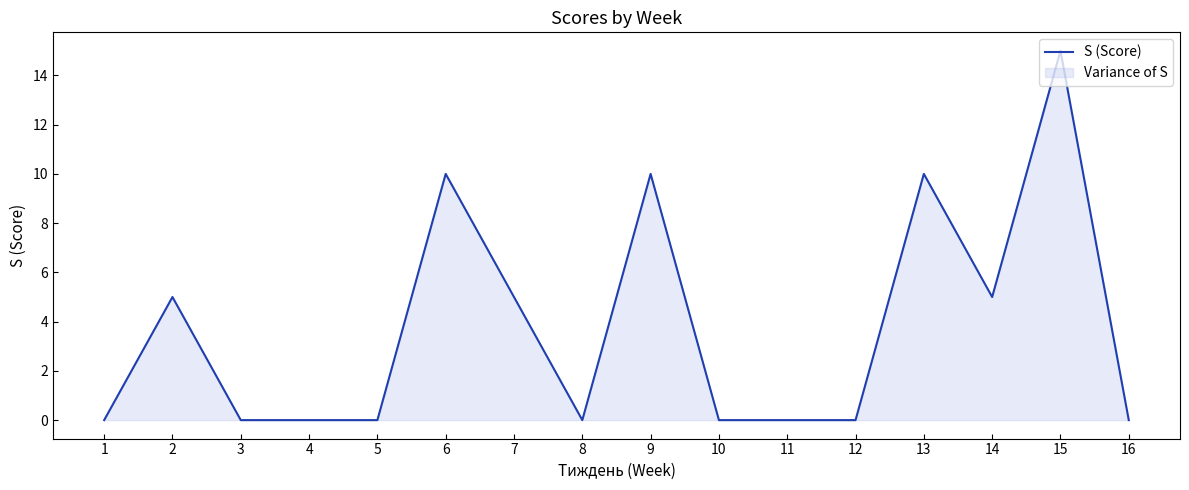

Approximately how many times larger is the value at 14 compared to 9?

0.5